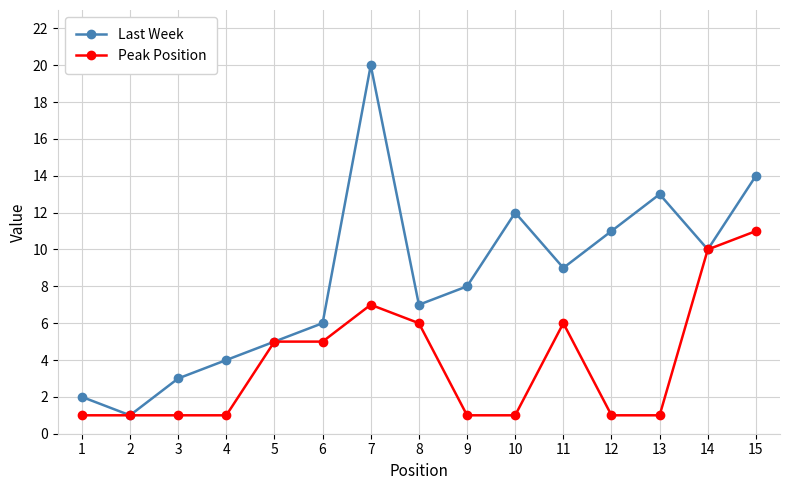

List the series in order of their peak value, highest first.

Last Week, Peak Position